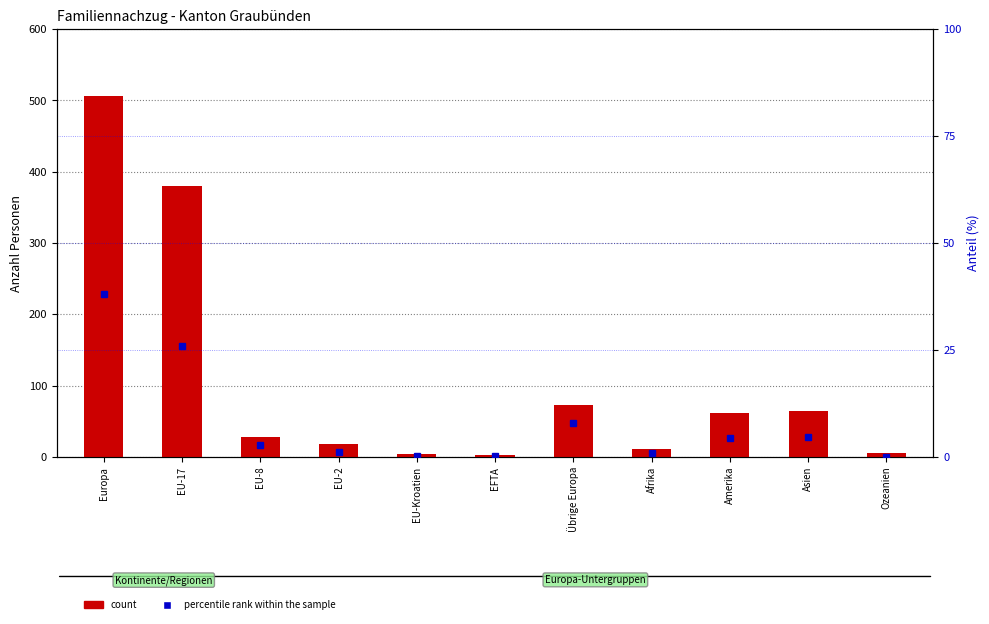

What is the sum of all count (Total) values?

1154.0